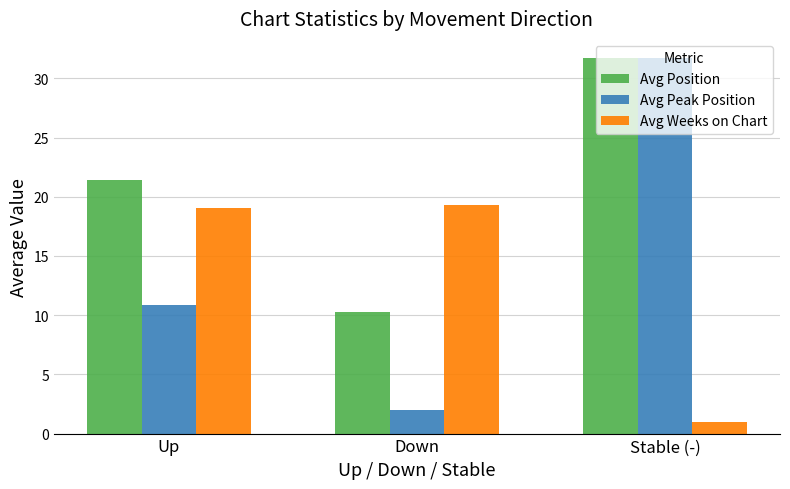

The value of Avg Weeks on Chart at Up is 31.2. True or false?

False